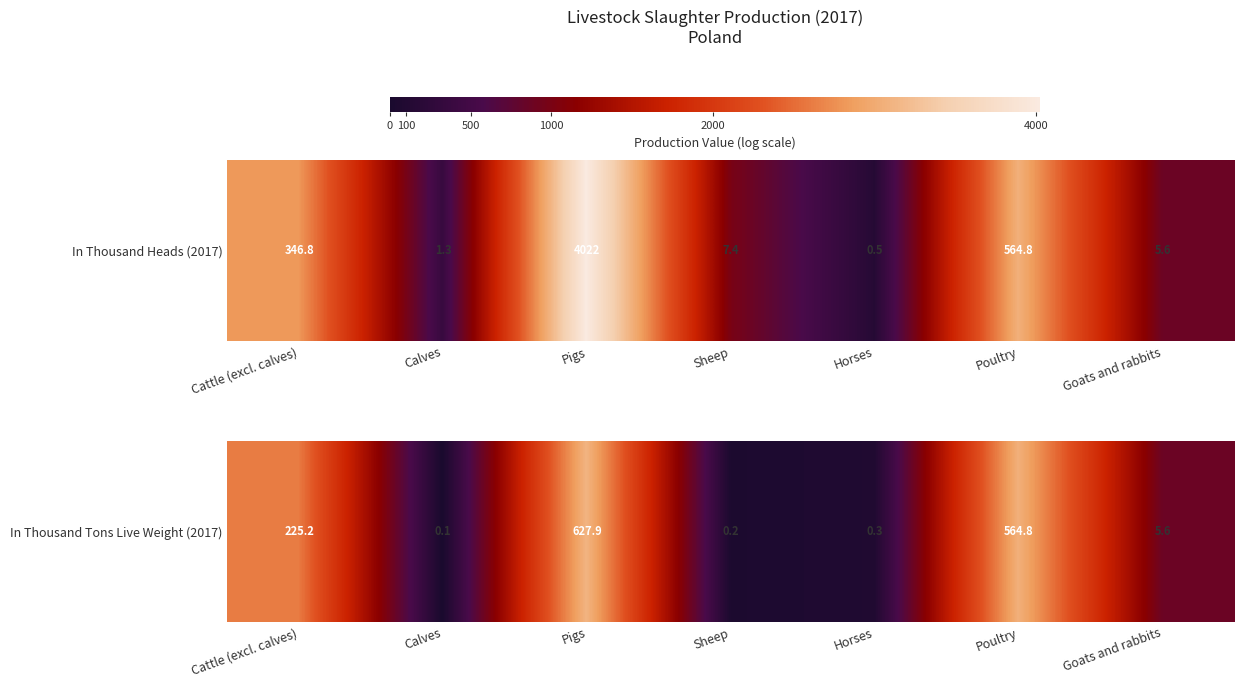

What is the difference between the maximum and minimum values?

6.3